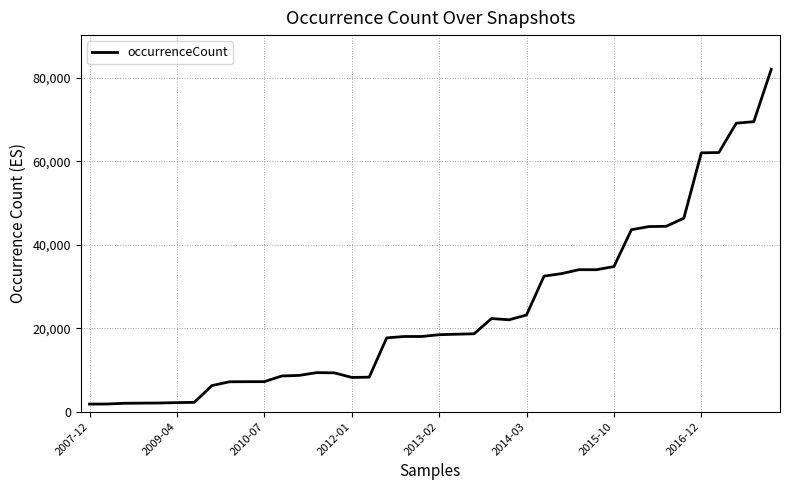

What is the difference between the maximum and minimum values?

80270